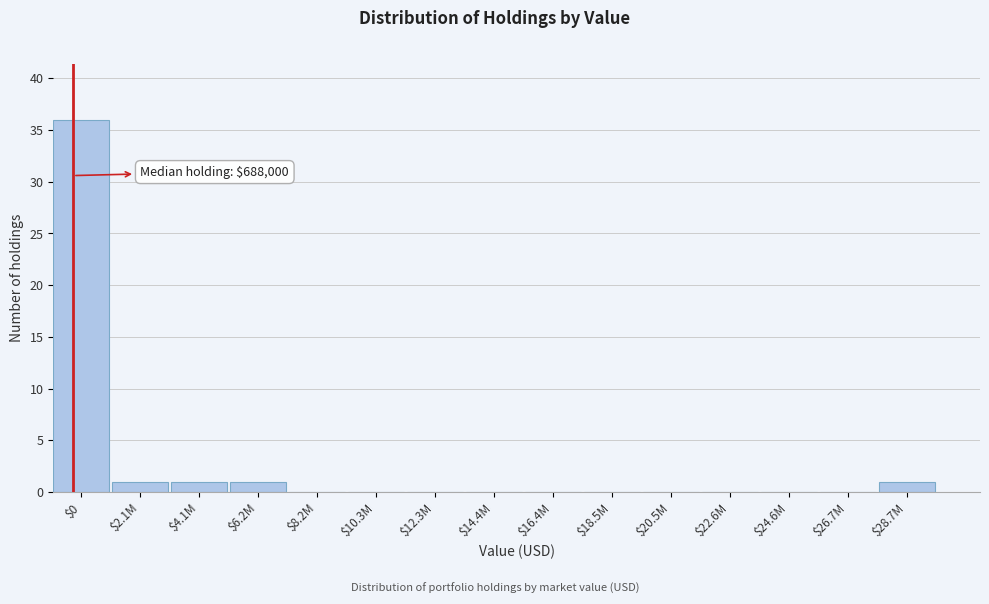

True or false: the data shows 0 at $16.4M.

True